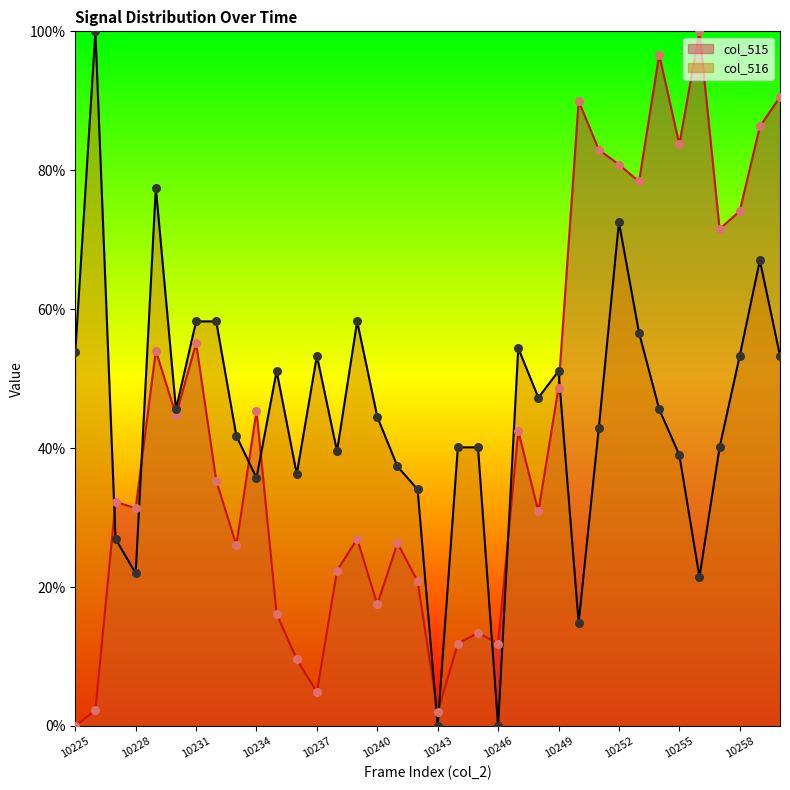

At which category is the sum across all series the highest?

10252